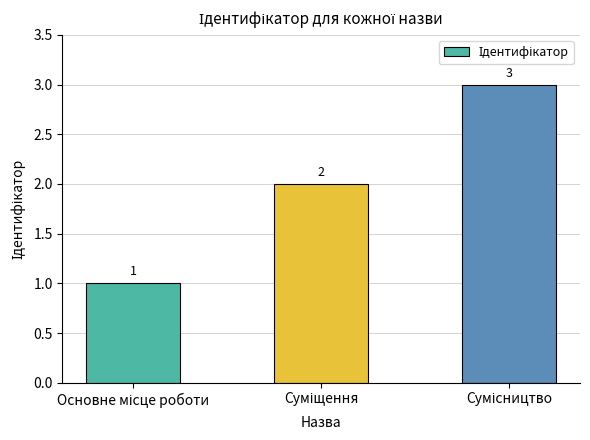

What is the sum of all values?

6